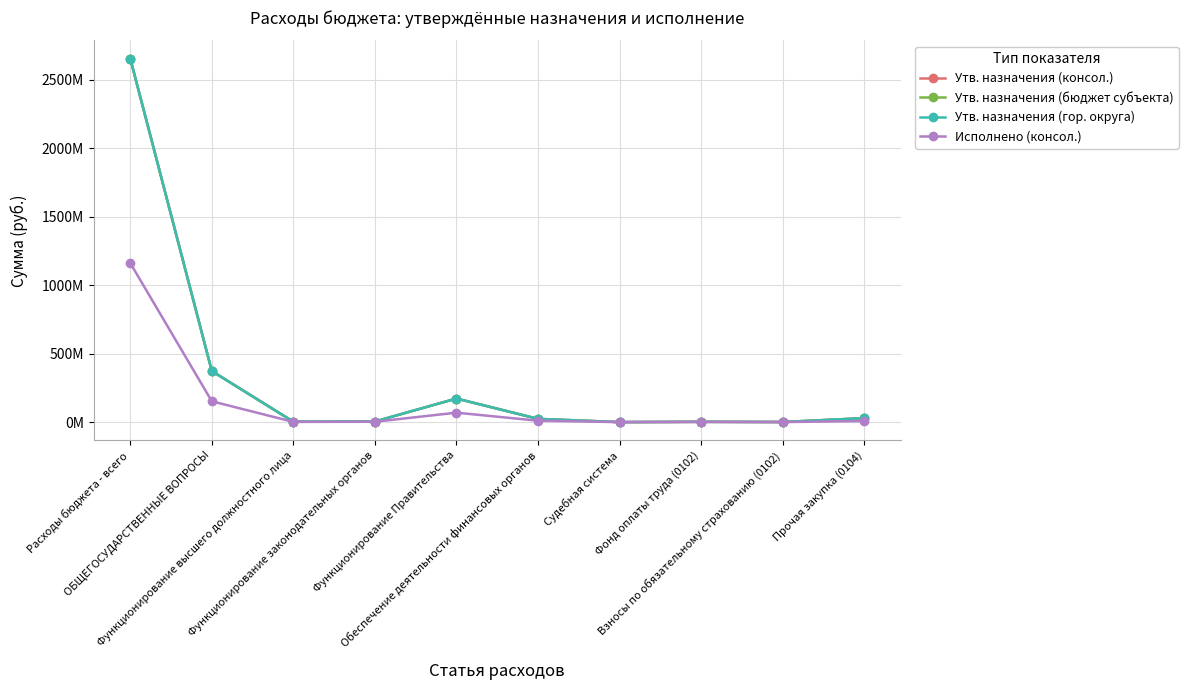

List the labels in order of Утв. назначения (гор. округа) value, smallest first.

Судебная система, Взносы по обязательному страхованию (0102), Фонд оплаты труда (0102), Функционирование высшего должностного лица, Функционирование законодательных органов, Обеспечение деятельности финансовых органов, Прочая закупка (0104), Функционирование Правительства, ОБЩЕГОСУДАРСТВЕННЫЕ ВОПРОСЫ, Расходы бюджета - всего